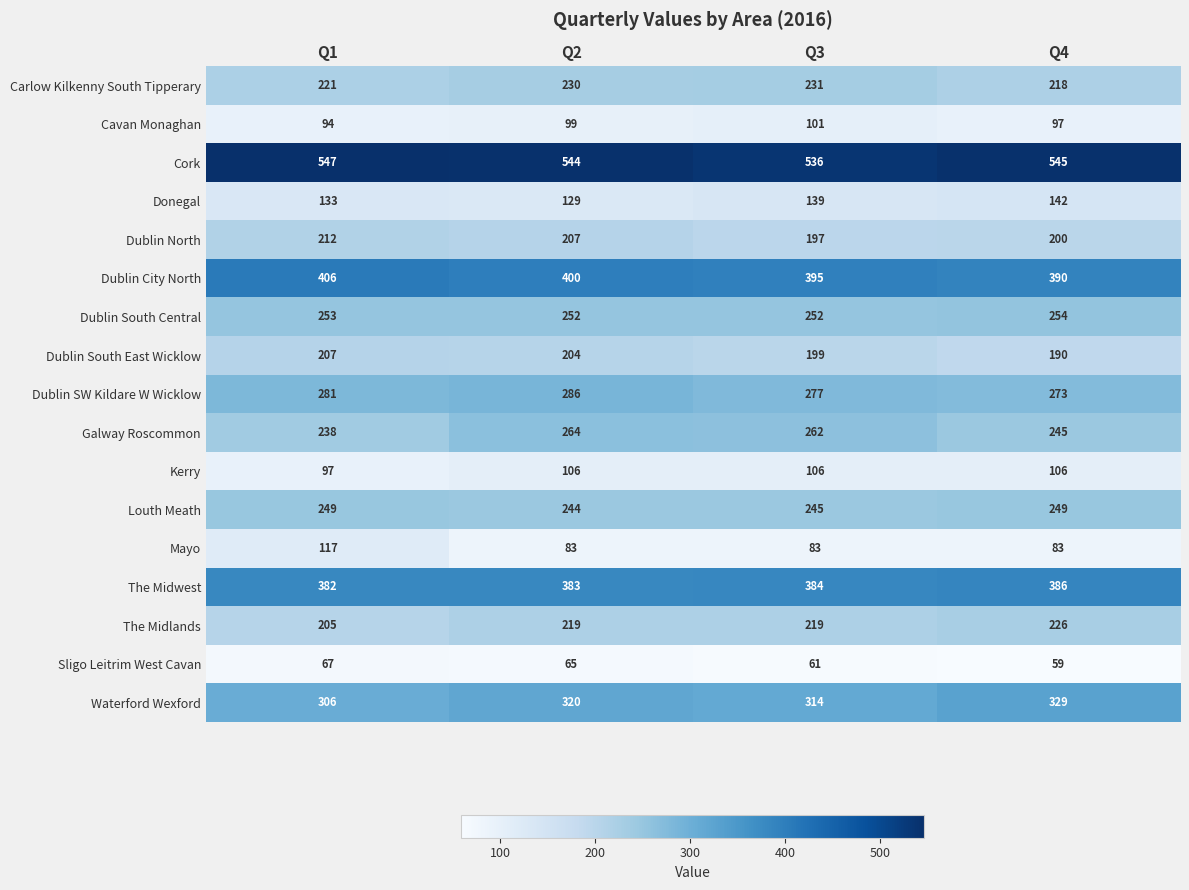

Rank the series at Q4 from highest to lowest value.

Cork, Dublin City North, The Midwest, Waterford Wexford, Dublin SW Kildare W Wicklow, Dublin South Central, Louth Meath, Galway Roscommon, The Midlands, Carlow Kilkenny South Tipperary, Dublin North, Dublin South East Wicklow, Donegal, Kerry, Cavan Monaghan, Mayo, Sligo Leitrim West Cavan